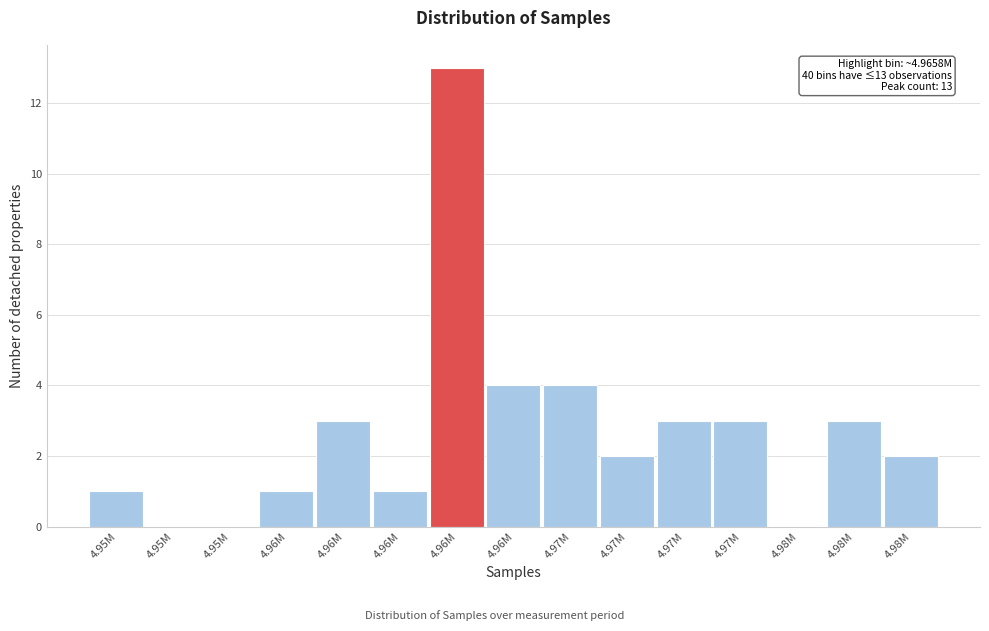

Count the number of data series in this chart.

1